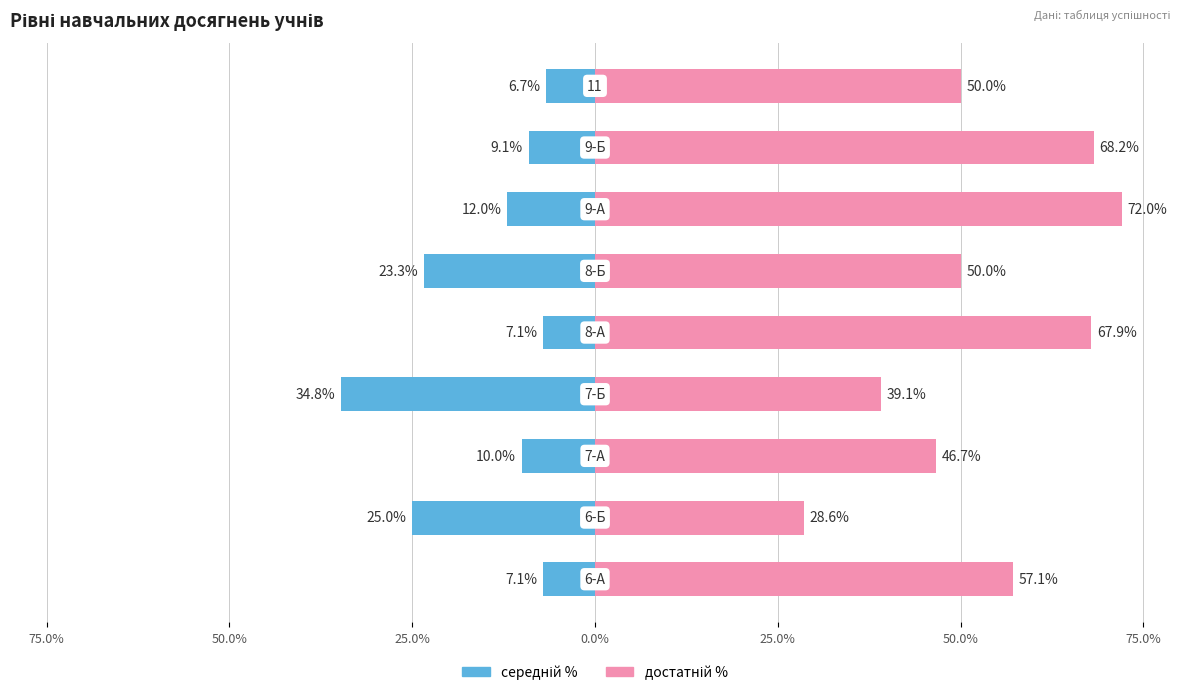

Rank the series at 75.0% from lowest to highest value.

середній %, достатній %